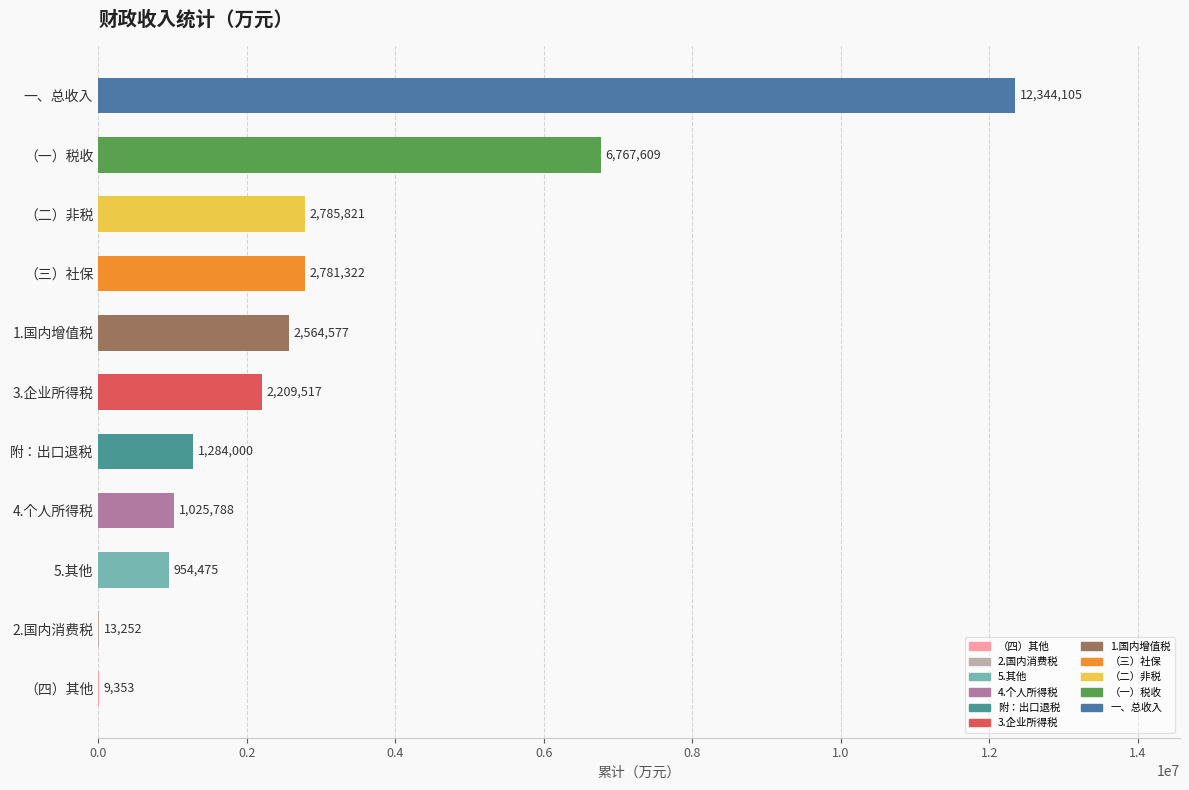

What is the greatest value displayed?

12344105